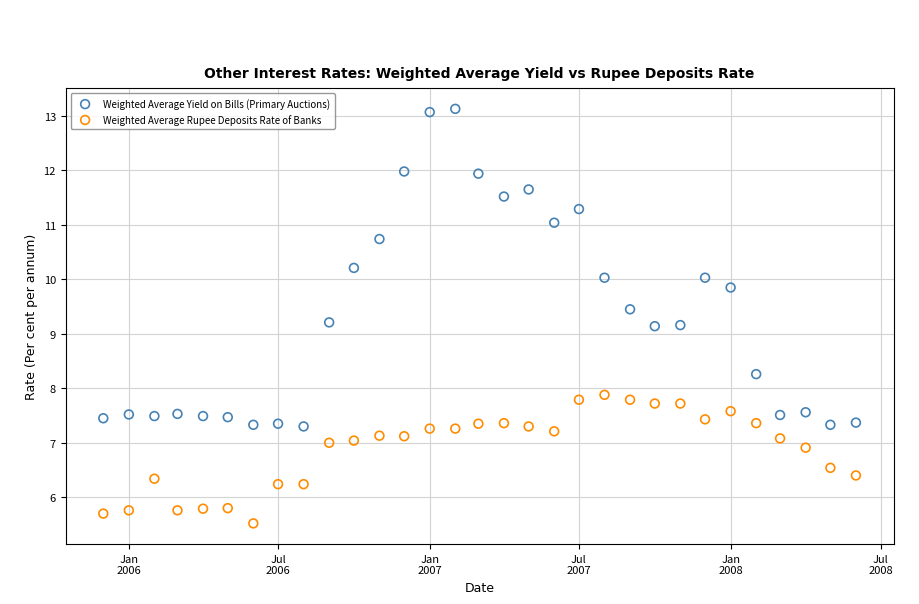

Across all data points, what is the range of X values (max minus min)?

913.0